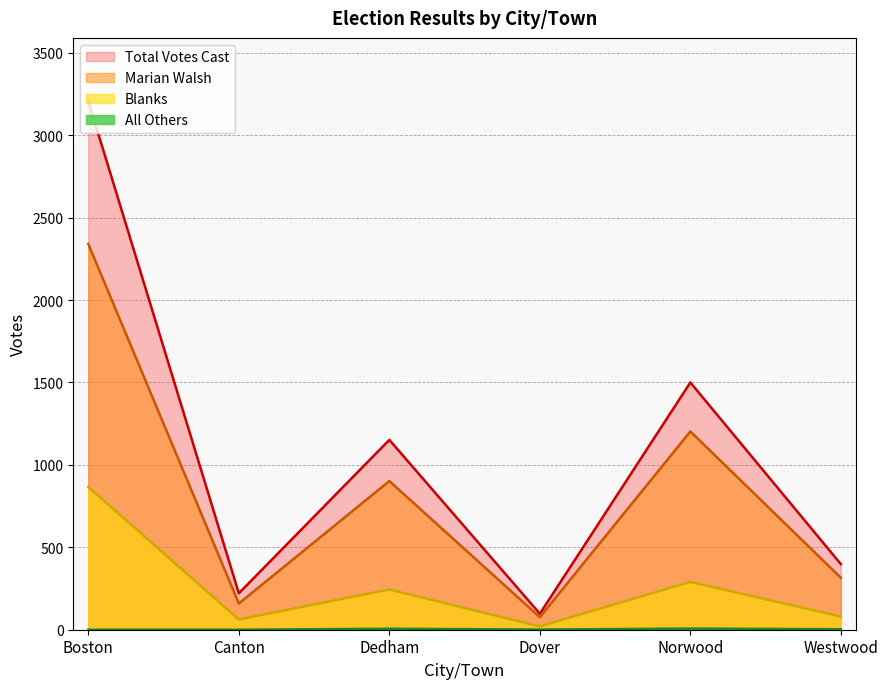

Which series has the widest spread of values?

Total Votes Cast